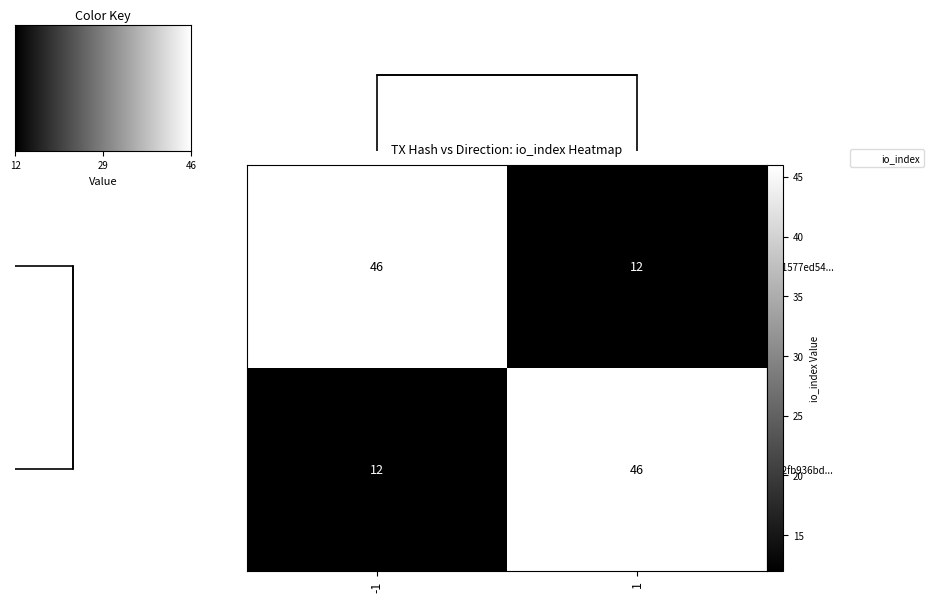

List the series in order of their peak value, lowest first.

7e1577ed54..., 292fb936bd...